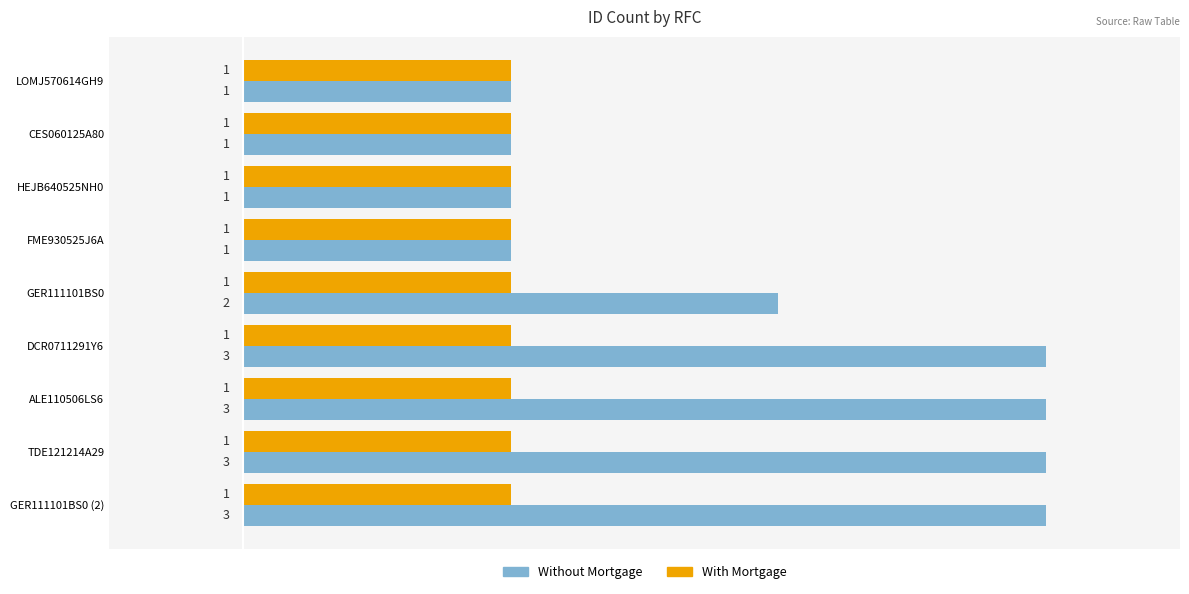

True or false: Without Mortgage has a value of 0 at FME930525J6A.

False